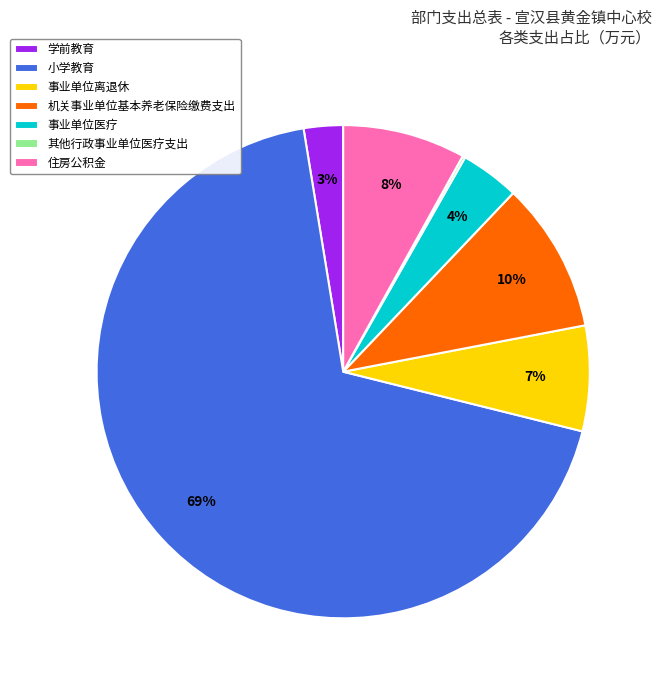

Is there a majority slice in this chart?

Yes